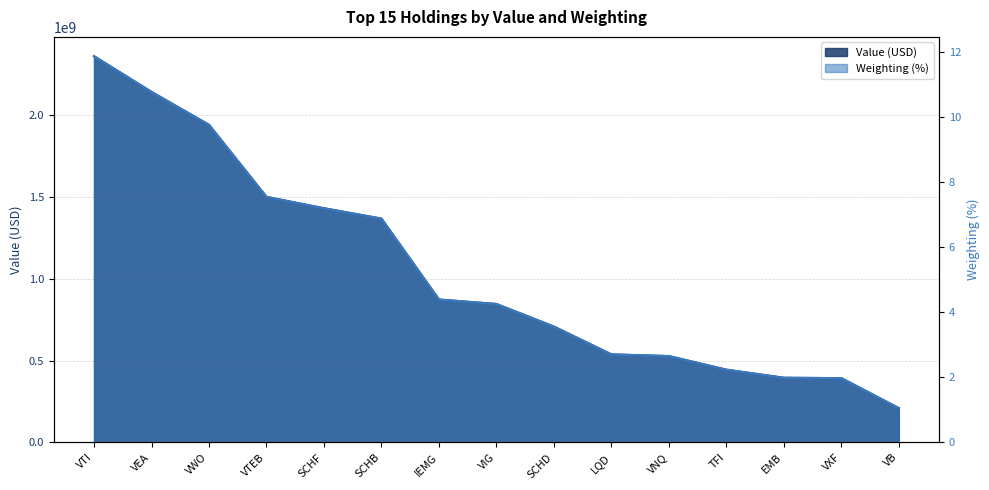

What is the difference between the Value (USD) values at VB and TFI?

235173000.0